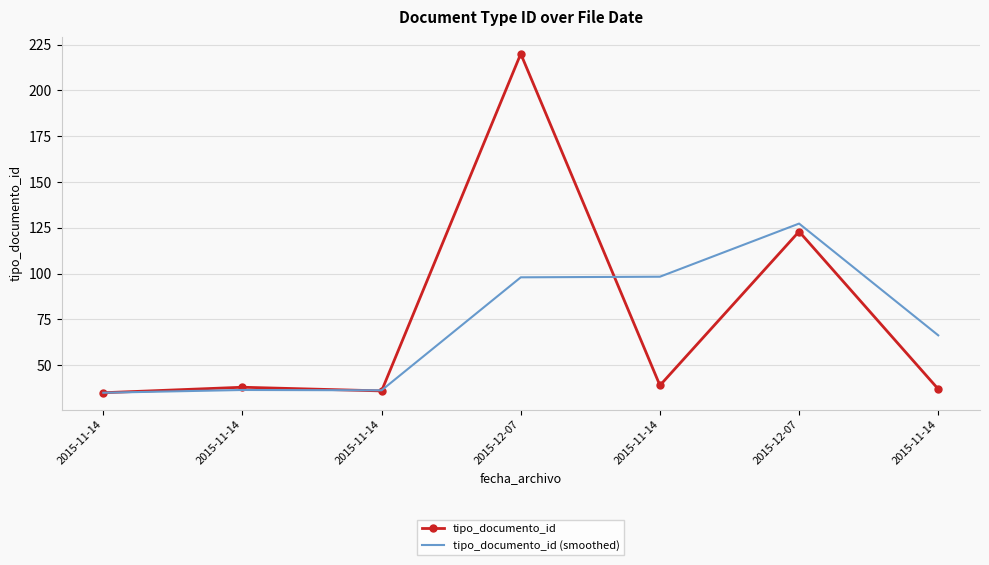

At which label does tipo_documento_id (smoothed) reach its minimum?

2015-11-14